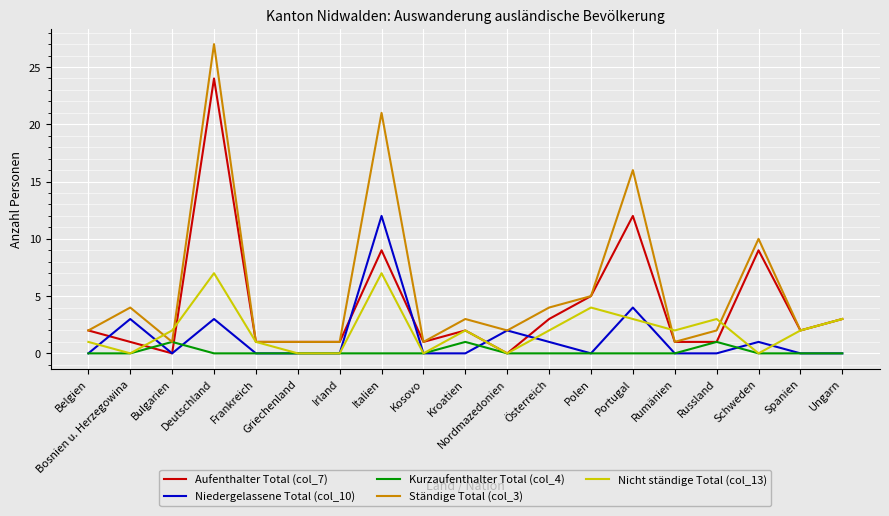

The Kurzaufenthalter Total (col_4) series shows 0 at Bosnien u. Herzegowina. True or false?

True